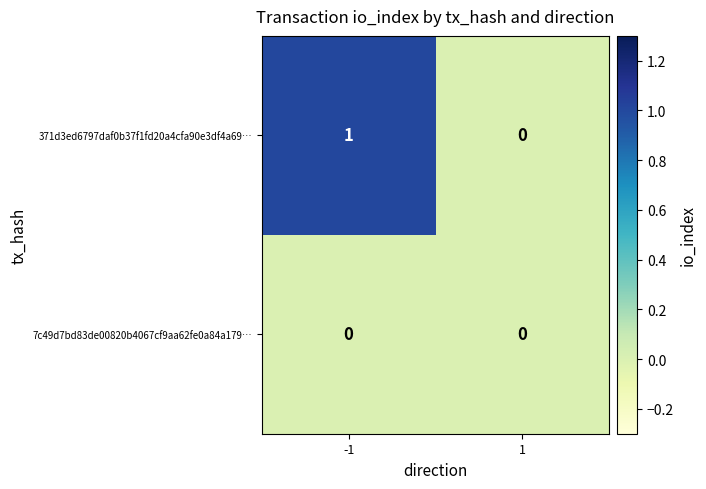

Which series has the largest total across all categories?

371d3ed6797daf0b37f1fd20a4cfa90e3df4a69…